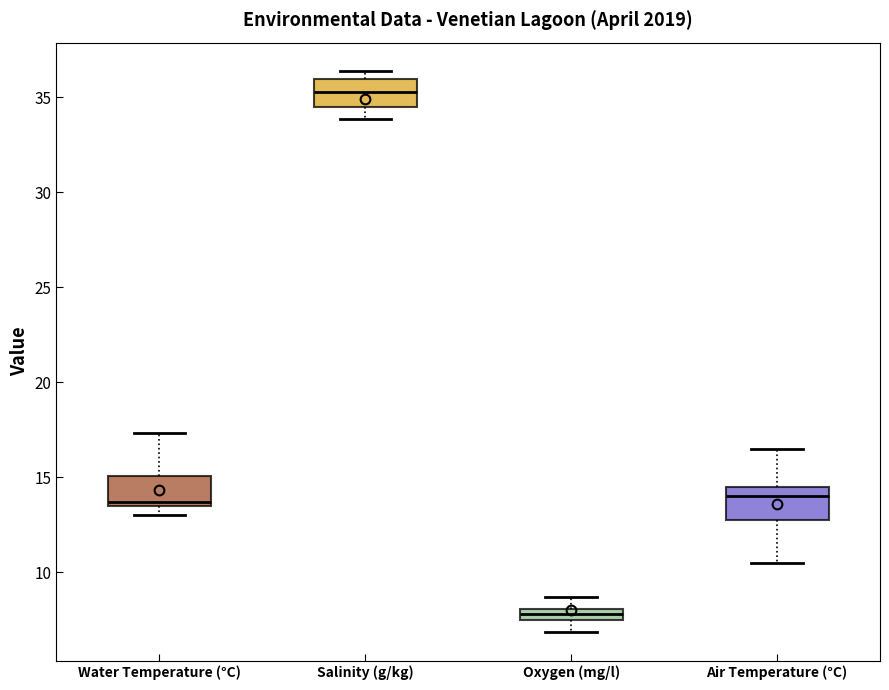

Where does the upper whisker of the box for Water Temperature (°C) end on the y-axis? The values are not printed on the chart, so give them approximately, as read against the axis.

17.5